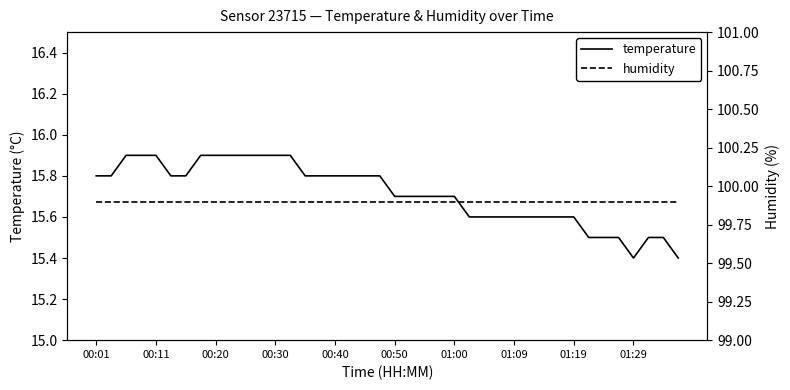

What is the highest value of the temperature series?

15.9